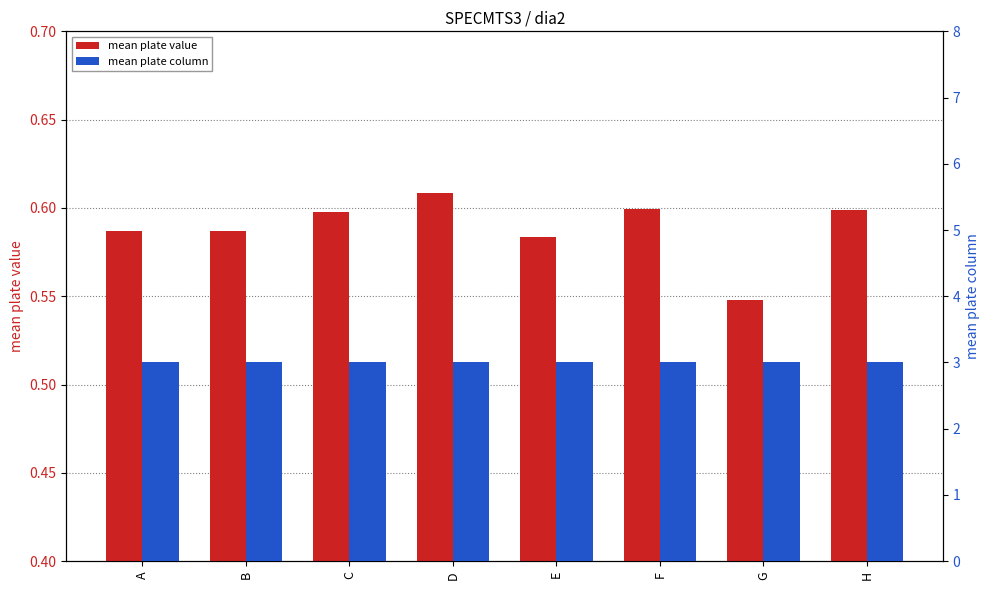

True or false: mean plate column has a value of 3.0 at B.

True